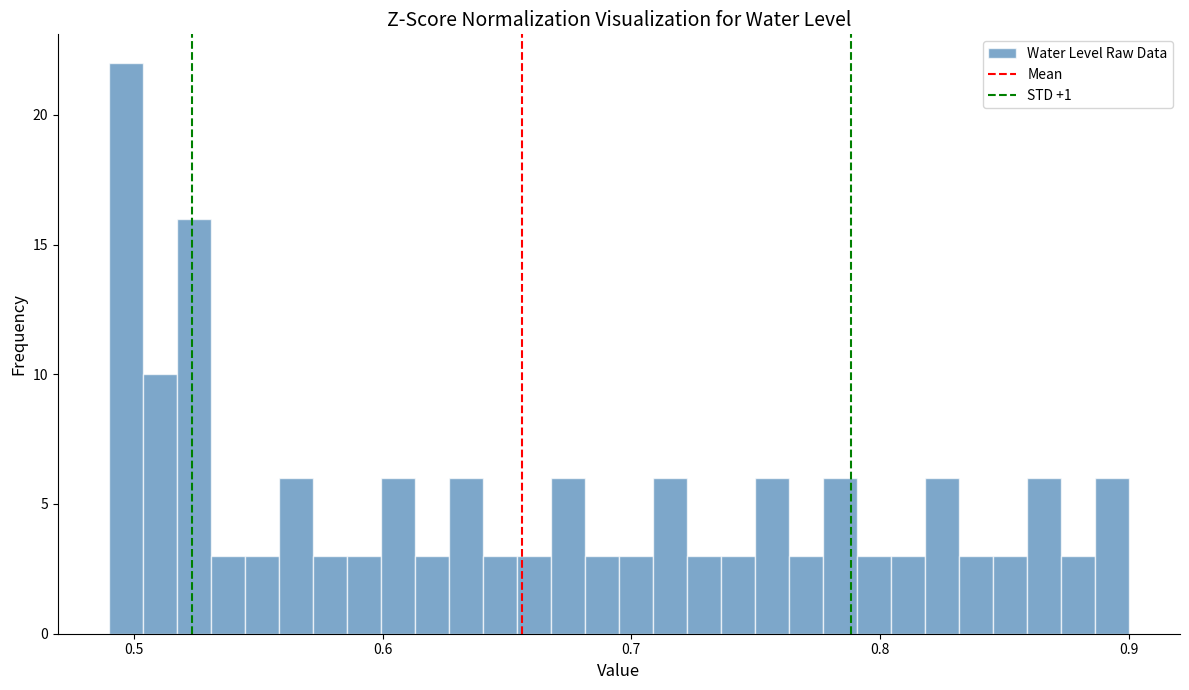

Around what value on the x-axis is the tallest bar? Give the approximate position of its centre, as read against the axis.

0.50